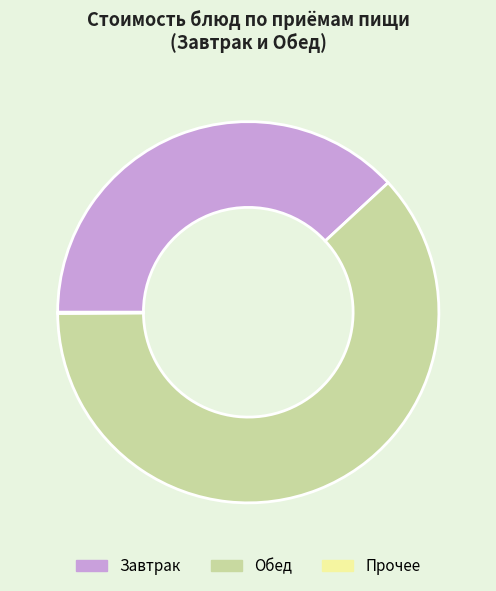

Approximately how many times larger is the value at Завтрак compared to Обед?

0.6